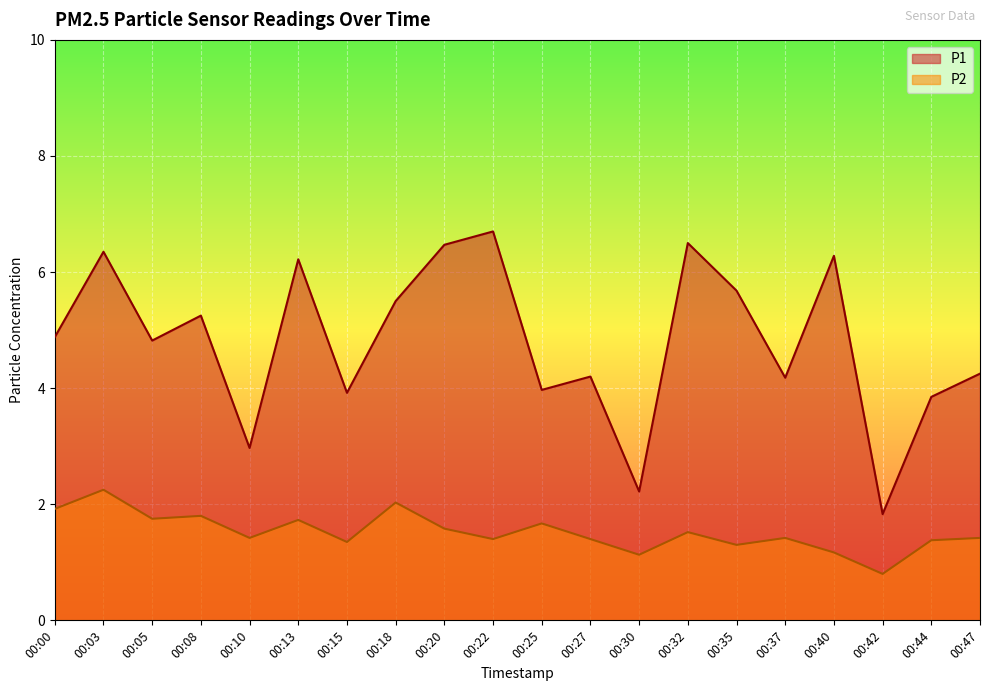

Reading right to left, extract all data points from this chart.

P1: 4.2	3.9	1.8	6.3	4.2	5.7	6.5	2.2	4.2	4.0	6.7	6.5	5.5	3.9	6.2	3.0	5.2	4.8	6.3	4.9
P2: 1.4	1.4	0.8	1.2	1.4	1.3	1.5	1.1	1.4	1.7	1.4	1.6	2.0	1.4	1.7	1.4	1.8	1.8	2.2	1.9